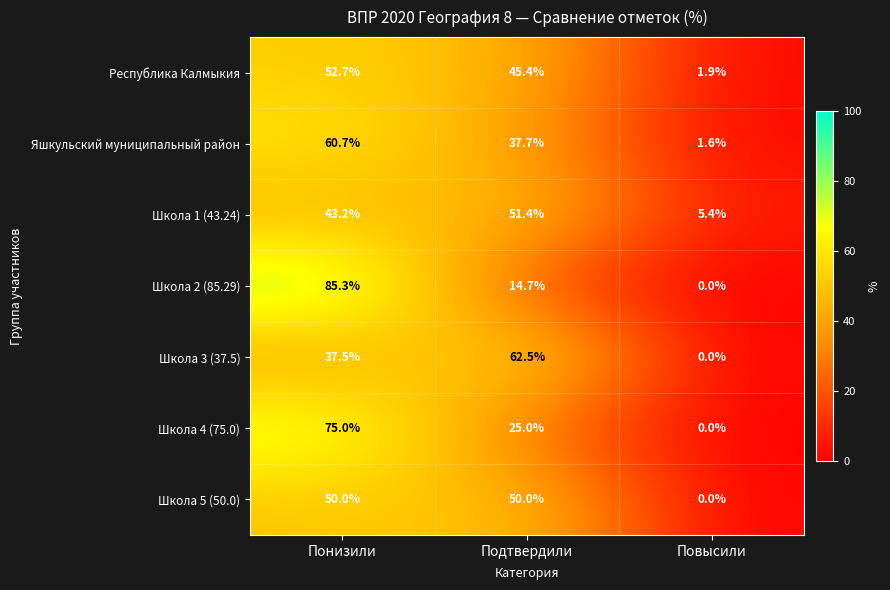

What is the total value across all series at Подтвердили?

286.7